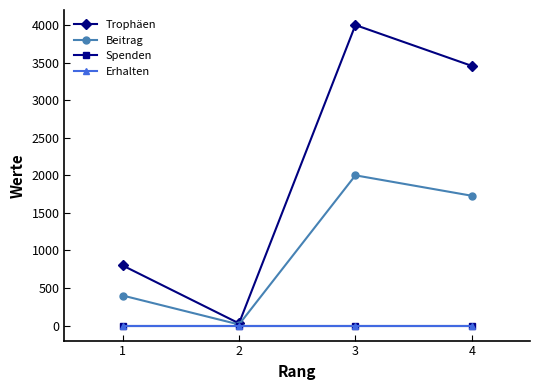

Between 1 and 3, which series saw the biggest shift?

Trophäen